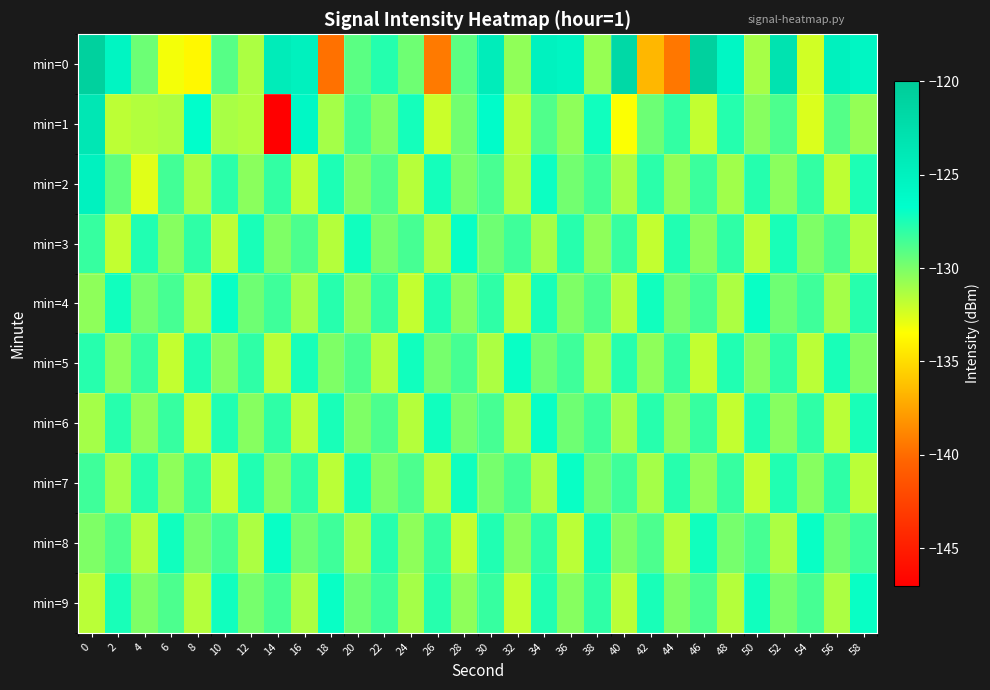

What is the spread (max minus min) of values at 54?

5.5